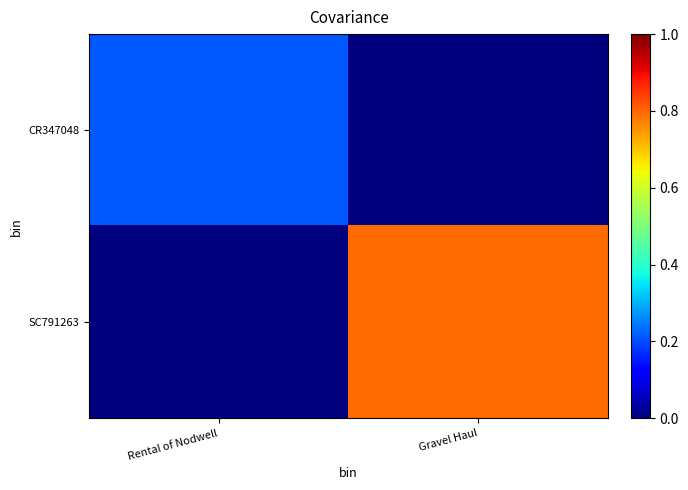

What is the total value across all series at Gravel Haul?

41220